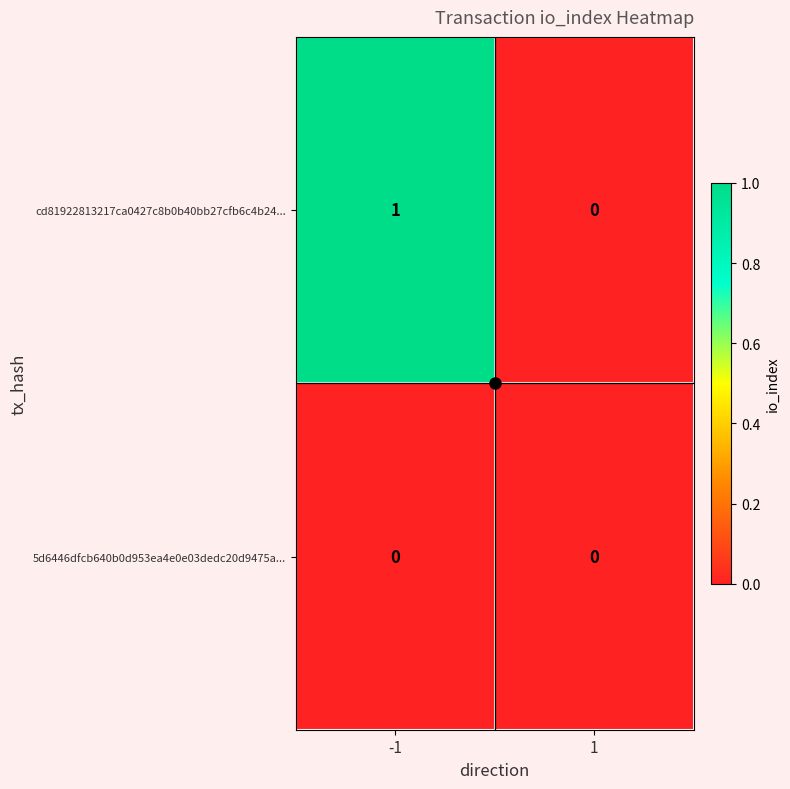

Which series has the widest spread of values?

cd81922813217ca0427c8b0b40bb27cfb6c4b24...